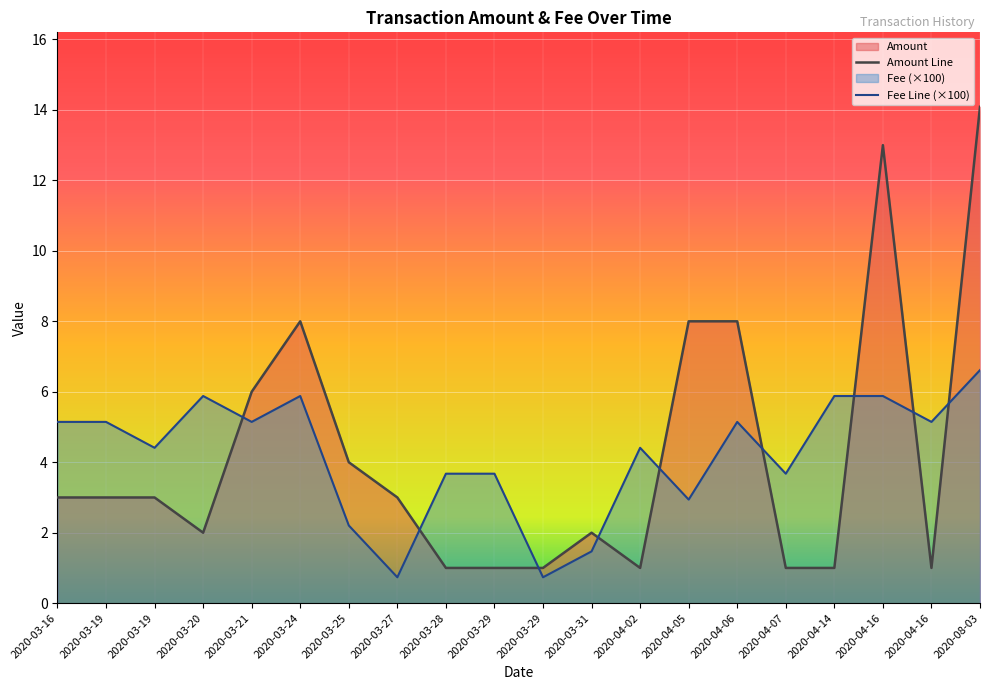

How many intersections are there between Fee Line (×100) and Amount Line?

9